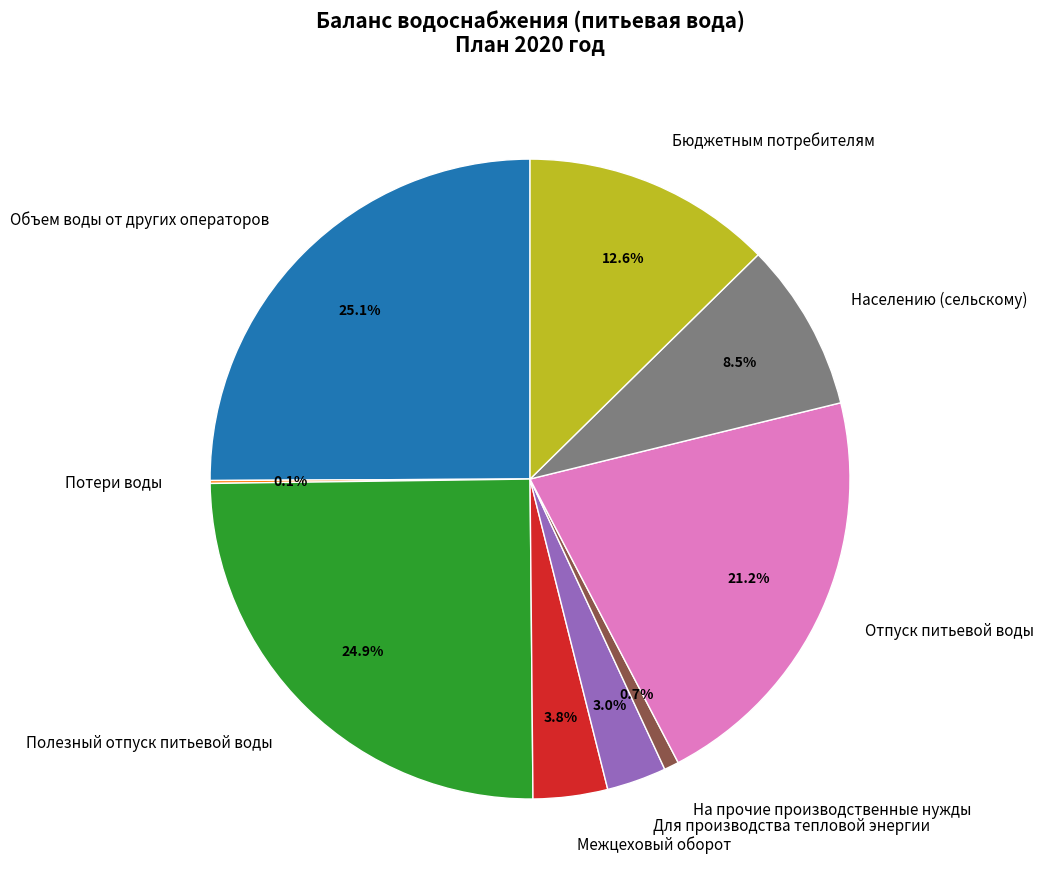

Does any single category account for the majority?

No